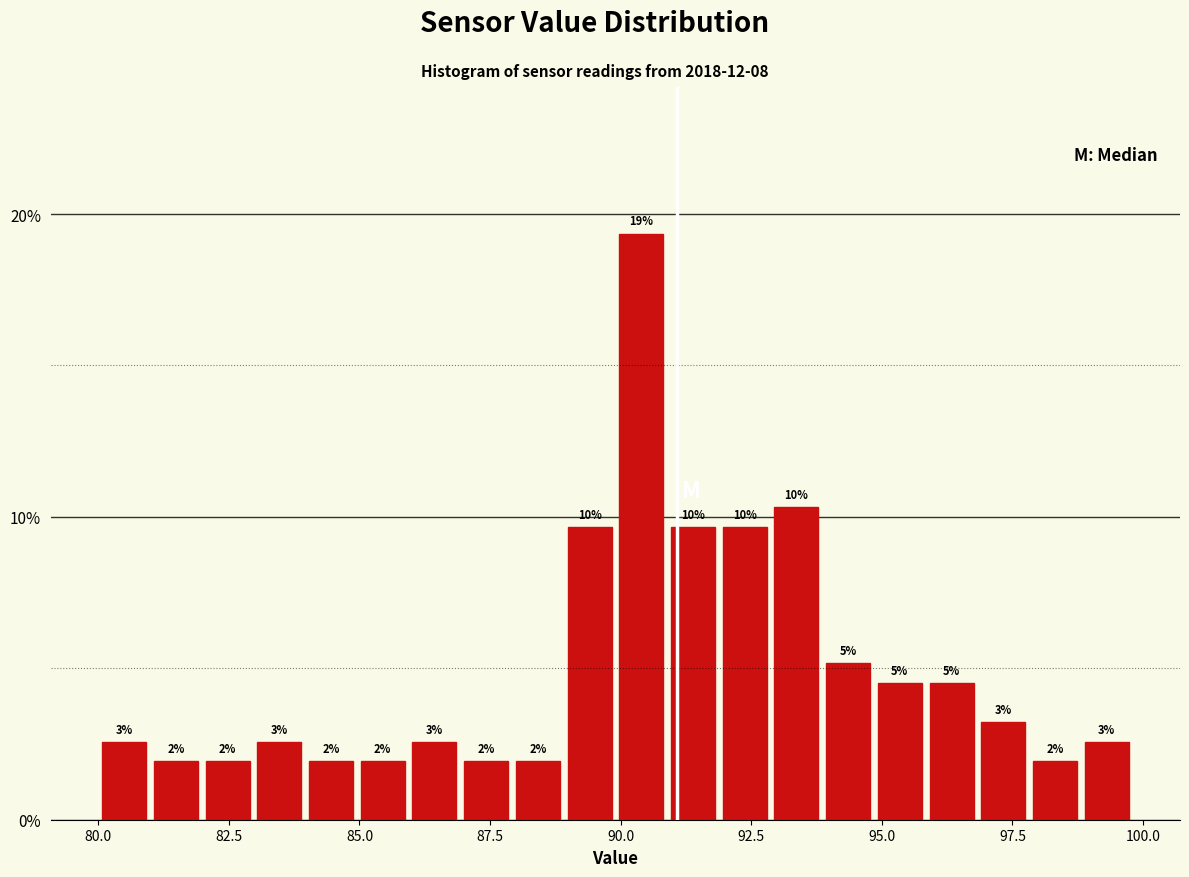

Read against the x-axis, roughly where is the centre of the tallest bar?

90.5